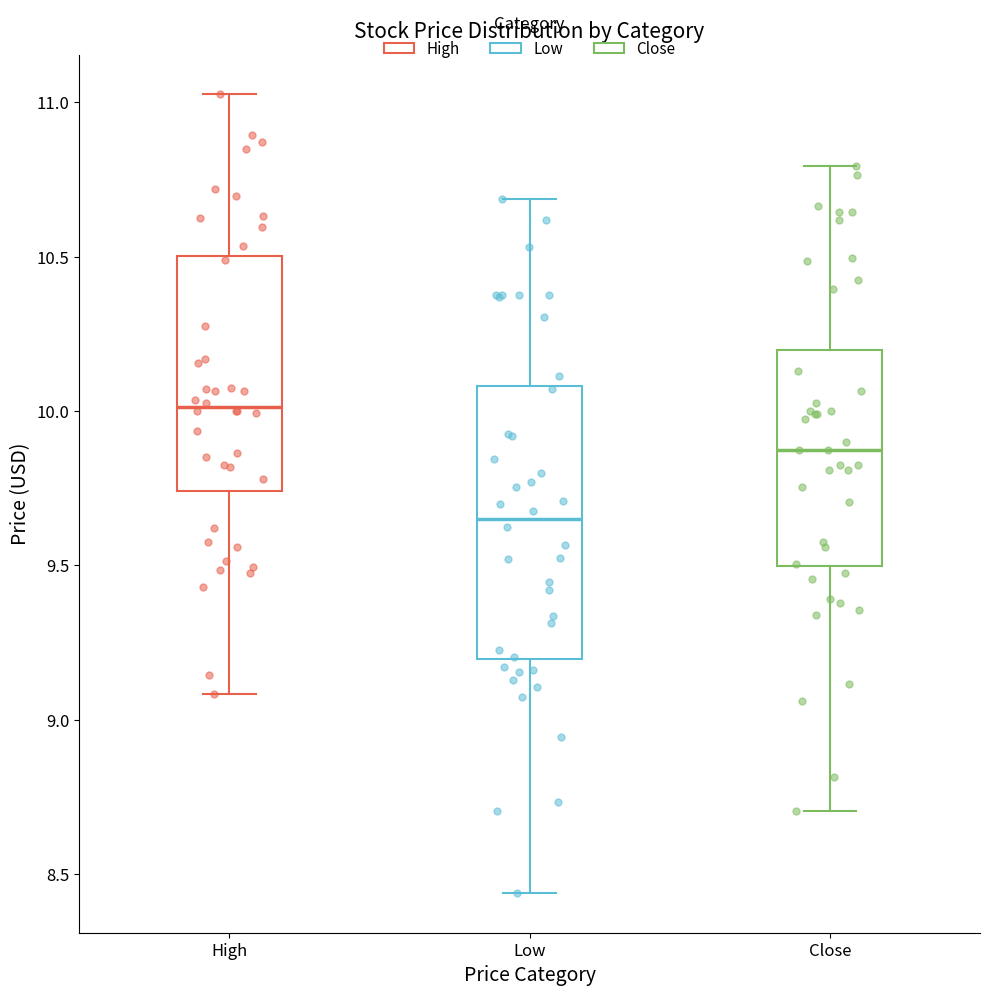

Reading left to right, transcribe this box plot: for each box, give where its median line is, the range the box spans, and where its two whiskers end, as read against the y-axis. The values are not printed on the chart, so give them approximately, as read against the axis.

High: median 10.00, box 9.75 to 10.50, whiskers 9.10 to 11.00
Low: median 9.65, box 9.20 to 10.10, whiskers 8.45 to 10.70
Close: median 9.90, box 9.50 to 10.20, whiskers 8.70 to 10.80